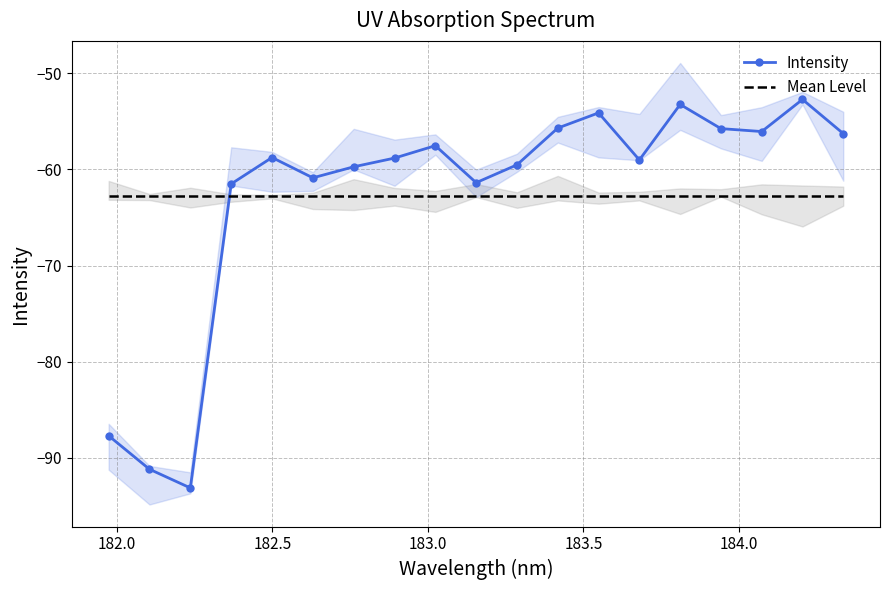

After their last crossing, which series has the higher values: Intensity or Mean Level?

Intensity